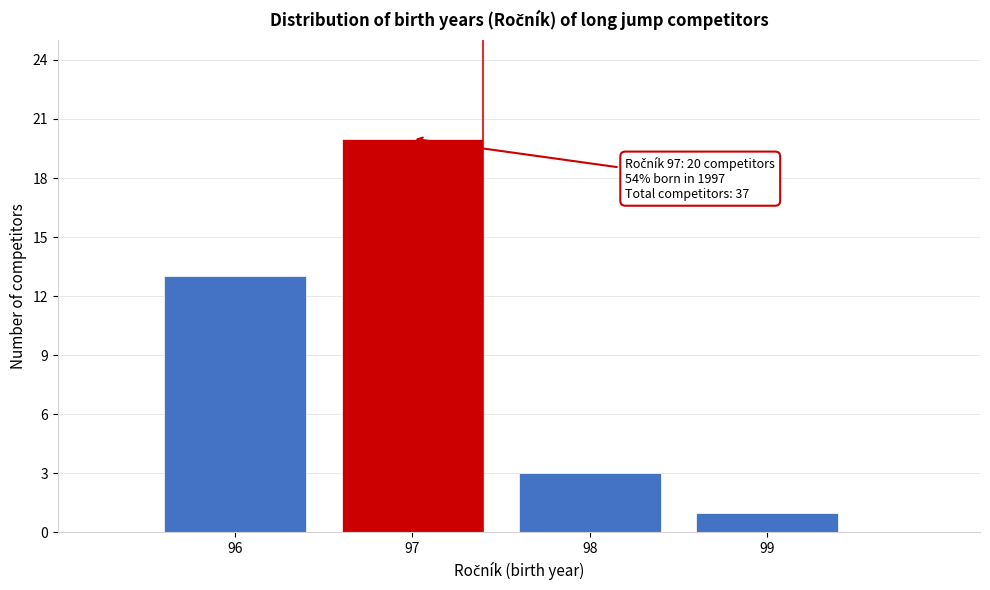

Reading right to left, what are all the values shown in this chart?

1	3	20	13